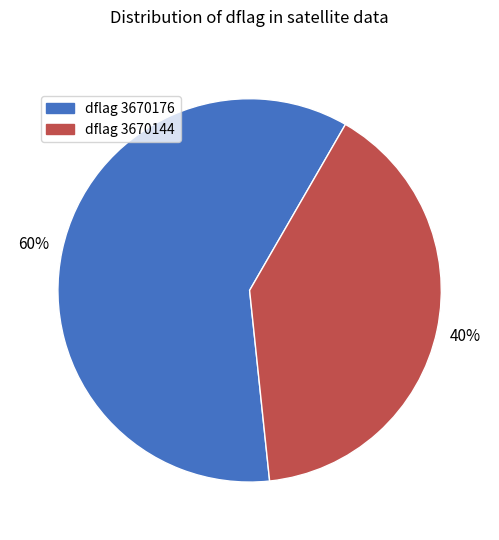

Is there any slice that represents more than half of the pie?

Yes